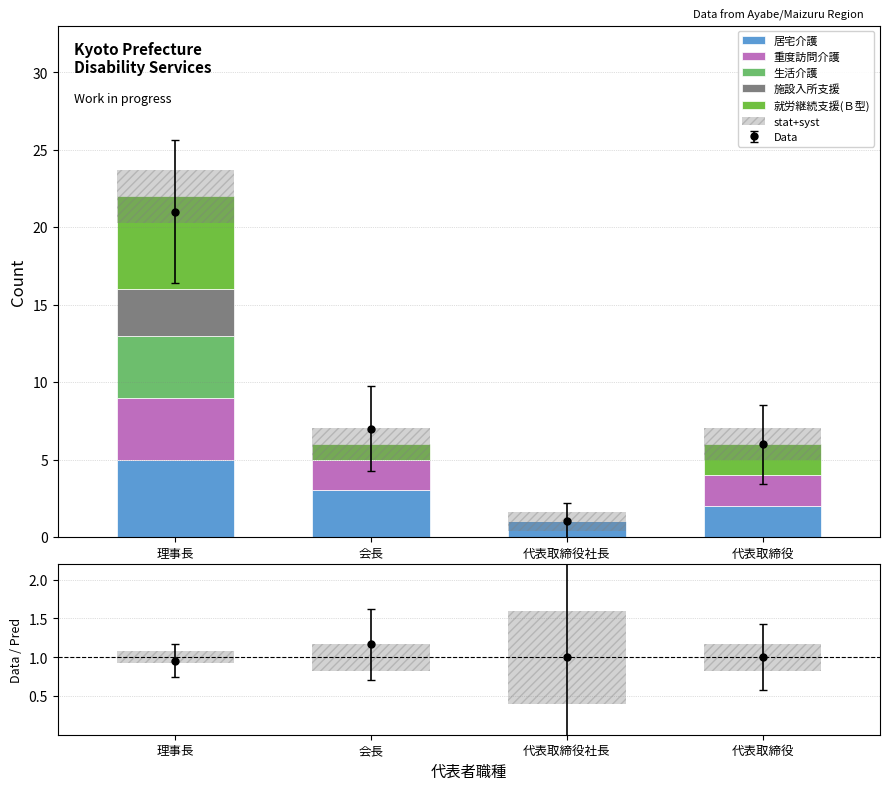

How many bars are there in total?

24